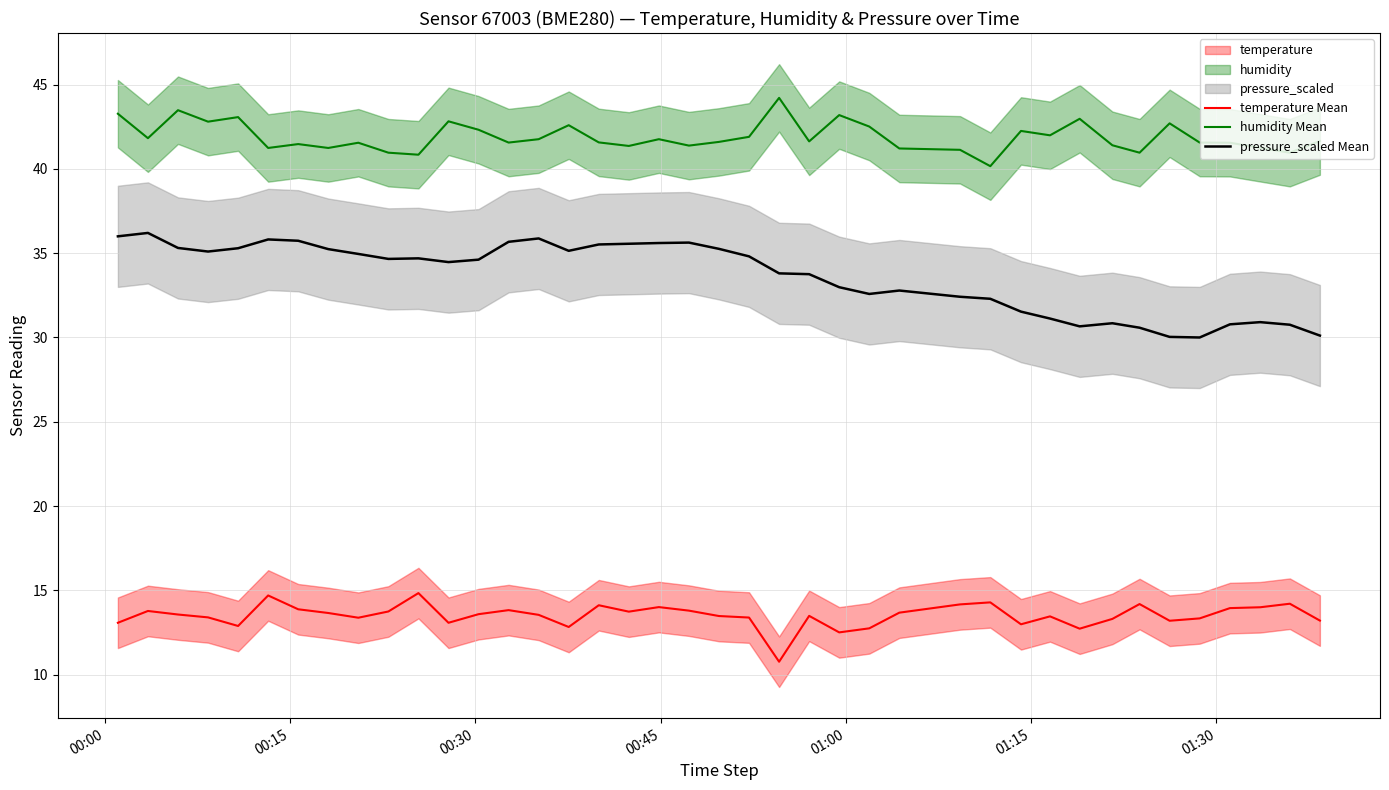

List the series in order of their peak value, lowest first.

temperature Mean, pressure_scaled Mean, humidity Mean